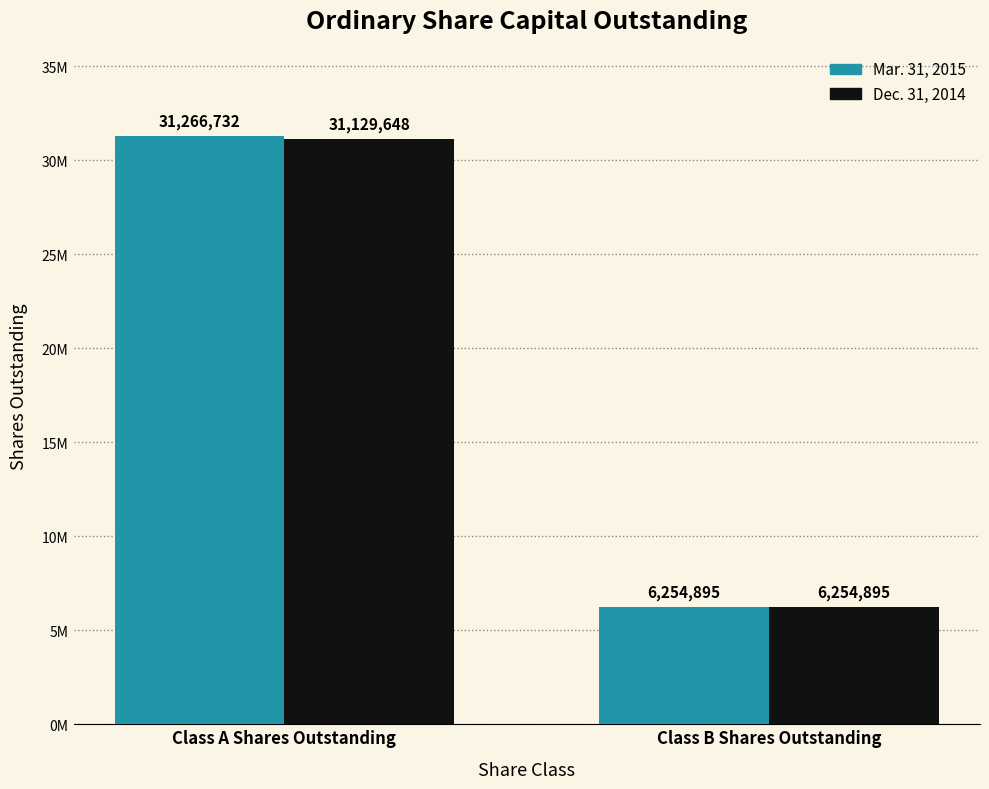

Which has a higher value, Class A Shares Outstanding or Class B Shares Outstanding?

Class A Shares Outstanding